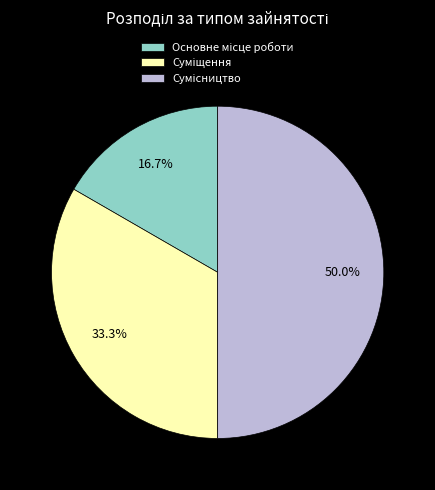

True or false: Сумісництво accounts for 43% of the total.

False